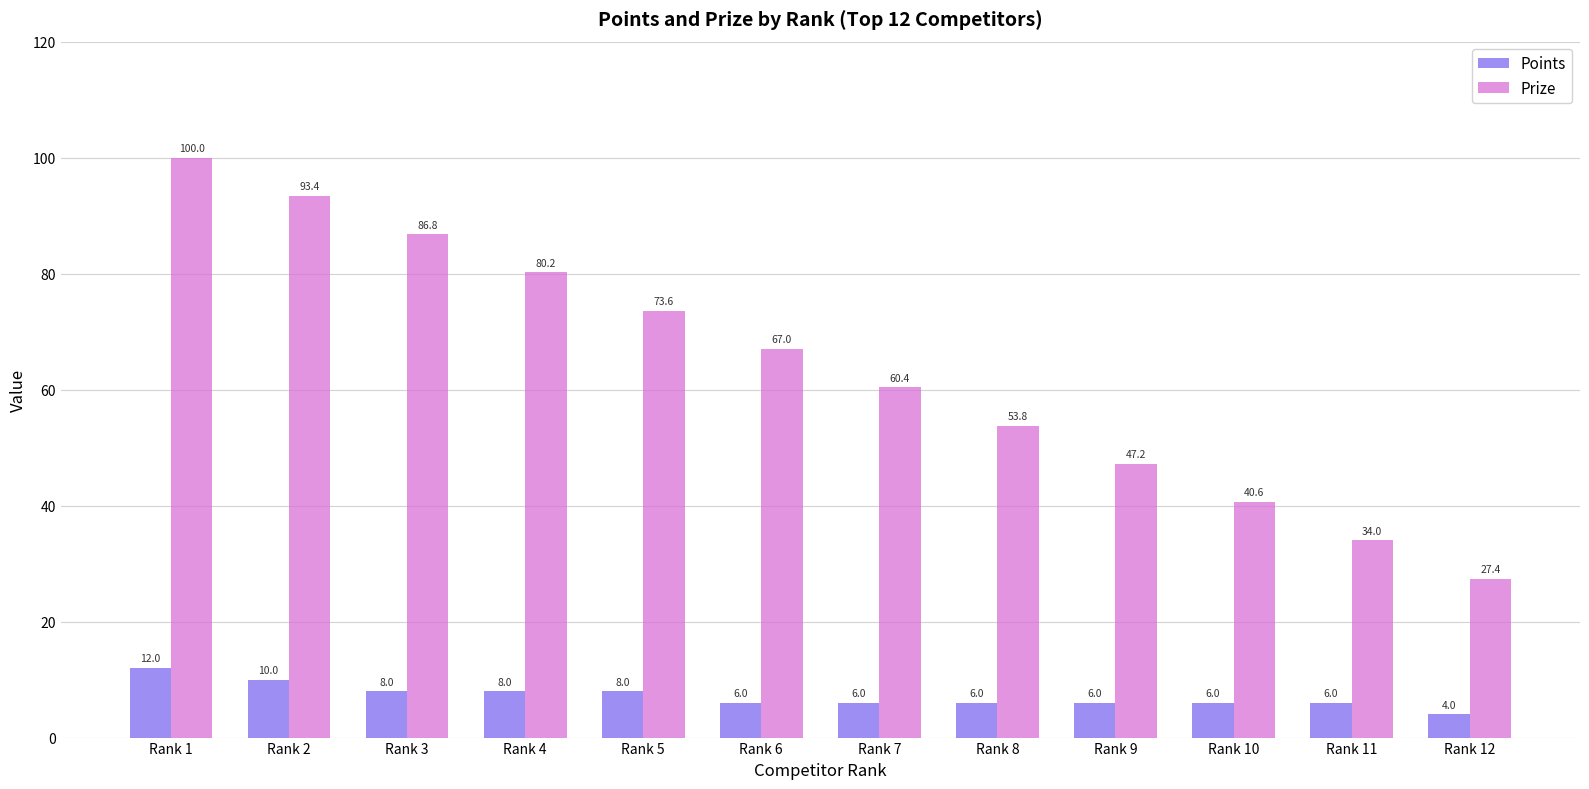

What is the value of the Prize bar at the 12th from the left?

27.4